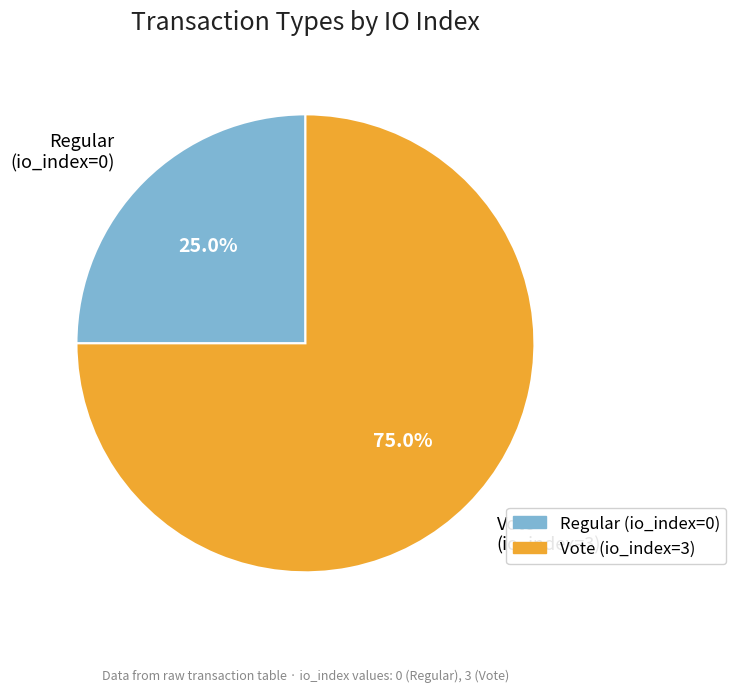

Is there any slice that represents more than half of the pie?

Yes